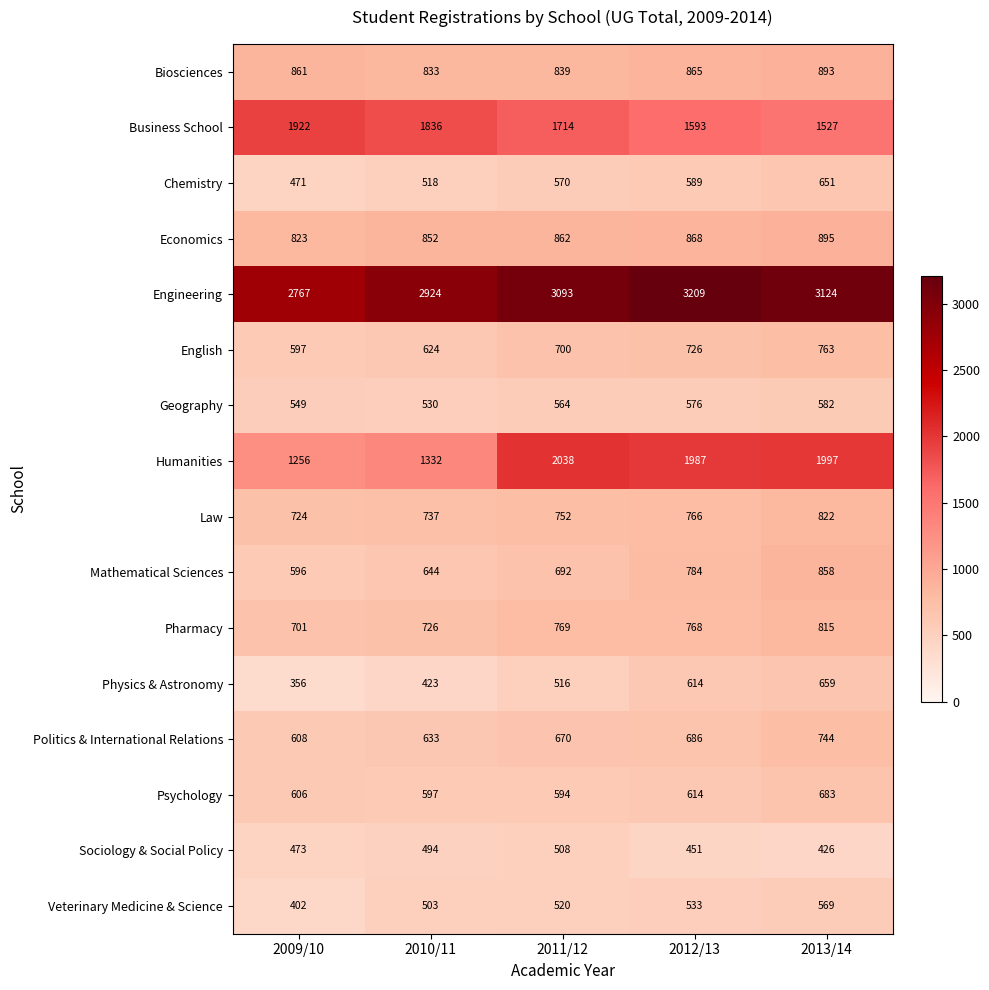

What is the sum of all Law values?

3801